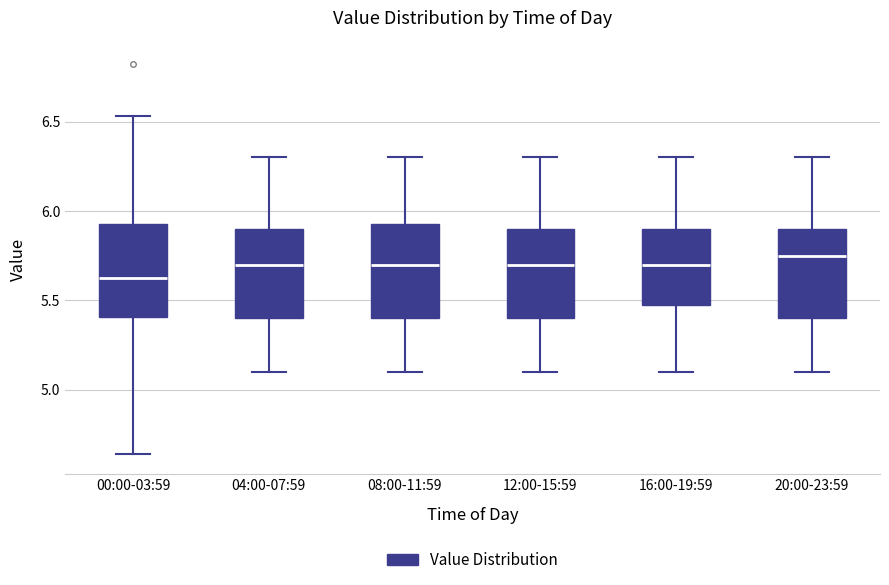

Reading left to right, transcribe this box plot: for each box, give where its median line is, the range the box spans, and where its two whiskers end, as read against the y-axis. The values are not printed on the chart, so give them approximately, as read against the axis.

00:00-03:59: median 5.65, box 5.40 to 5.95, whiskers 4.65 to 6.55
04:00-07:59: median 5.70, box 5.40 to 5.90, whiskers 5.10 to 6.30
08:00-11:59: median 5.70, box 5.40 to 5.95, whiskers 5.10 to 6.30
12:00-15:59: median 5.70, box 5.40 to 5.90, whiskers 5.10 to 6.30
16:00-19:59: median 5.70, box 5.50 to 5.90, whiskers 5.10 to 6.30
20:00-23:59: median 5.75, box 5.40 to 5.90, whiskers 5.10 to 6.30